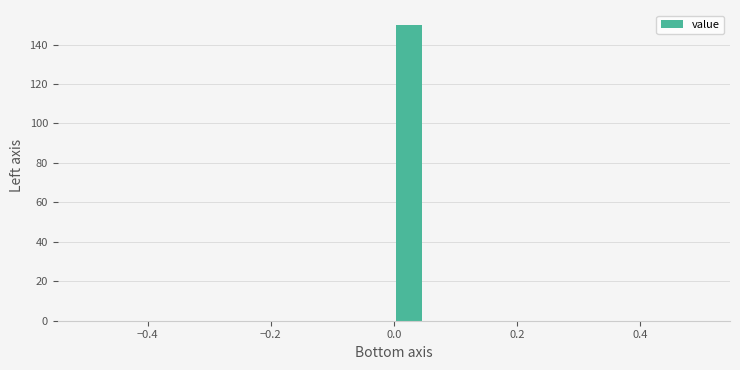

Around what value on the x-axis is the tallest bar? Give the approximate position of its centre, as read against the axis.

0.02